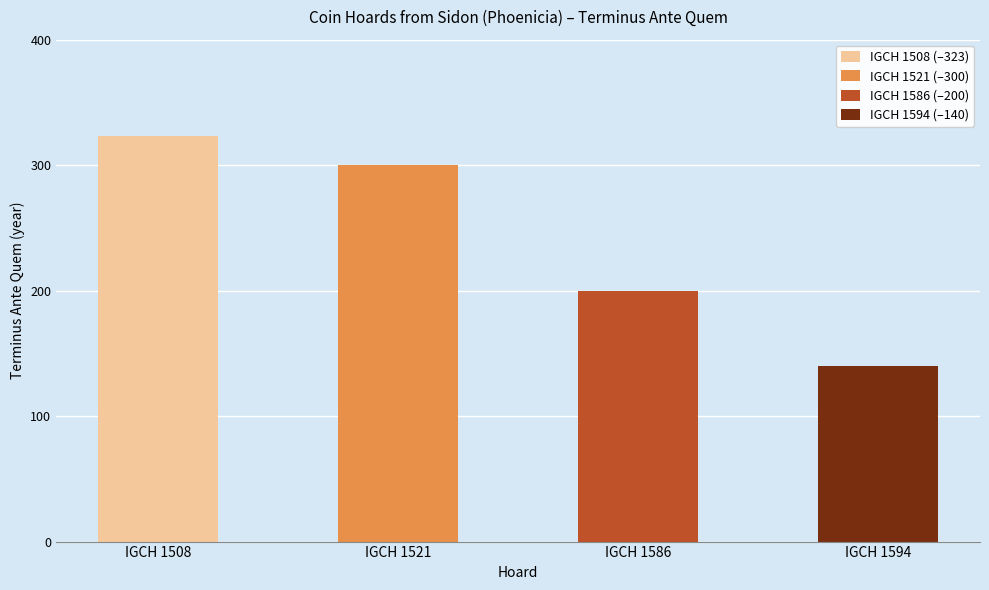

How many data points are less than 300?

2